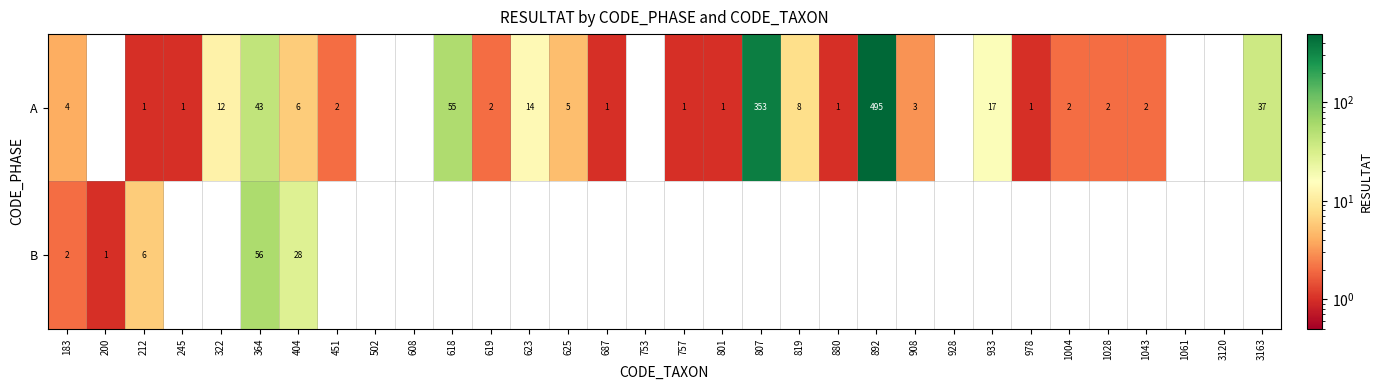

The value of B at 183 is 1. True or false?

False